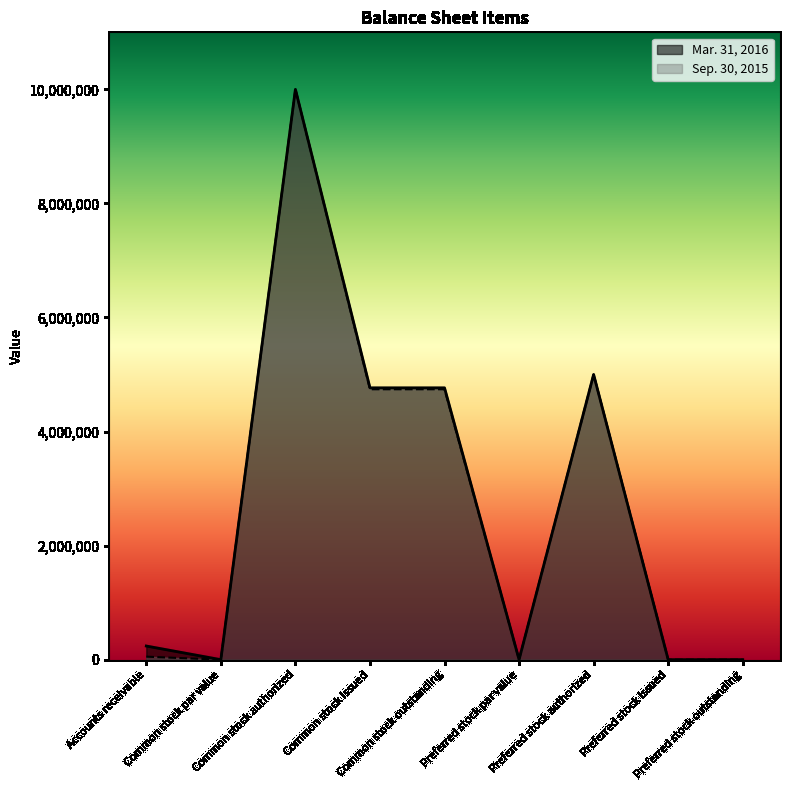

List the series in order of their overall mean, highest first.

Mar. 31, 2016, Sep. 30, 2015